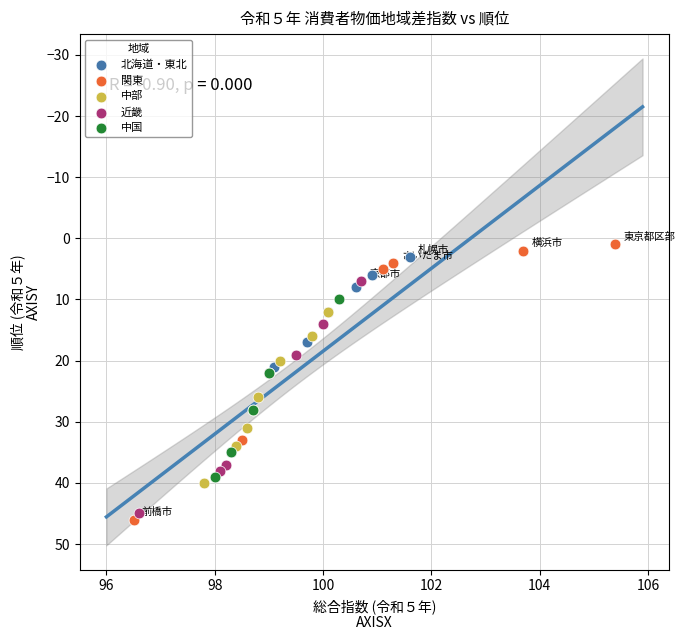

What are all the series names shown in the legend?

北海道・東北, 関東, 中部, 近畿, 中国